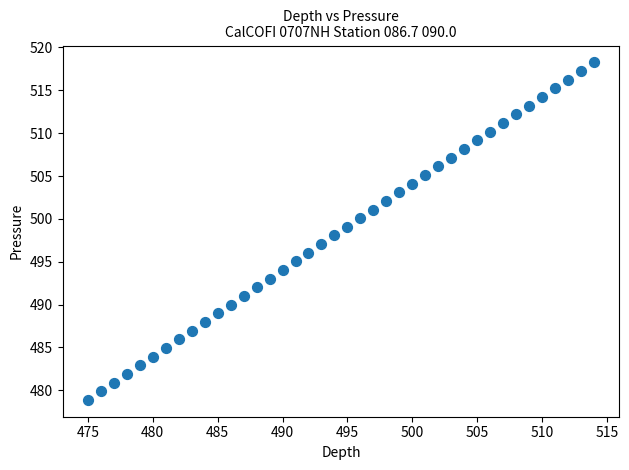

What is the range of Y values (max minus min)?

39.4